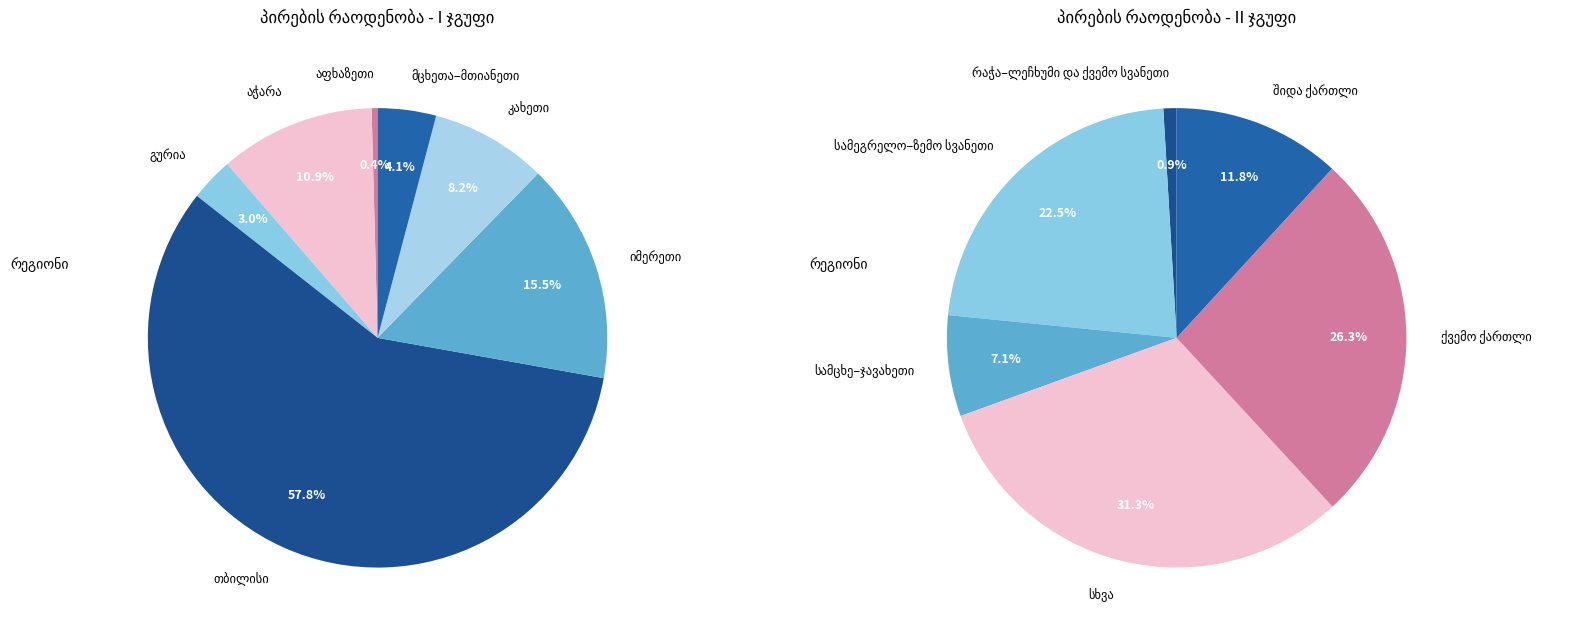

Which has a higher value, სამცხე–ჯავახეთი or აფხაზეთი?

სამცხე–ჯავახეთი